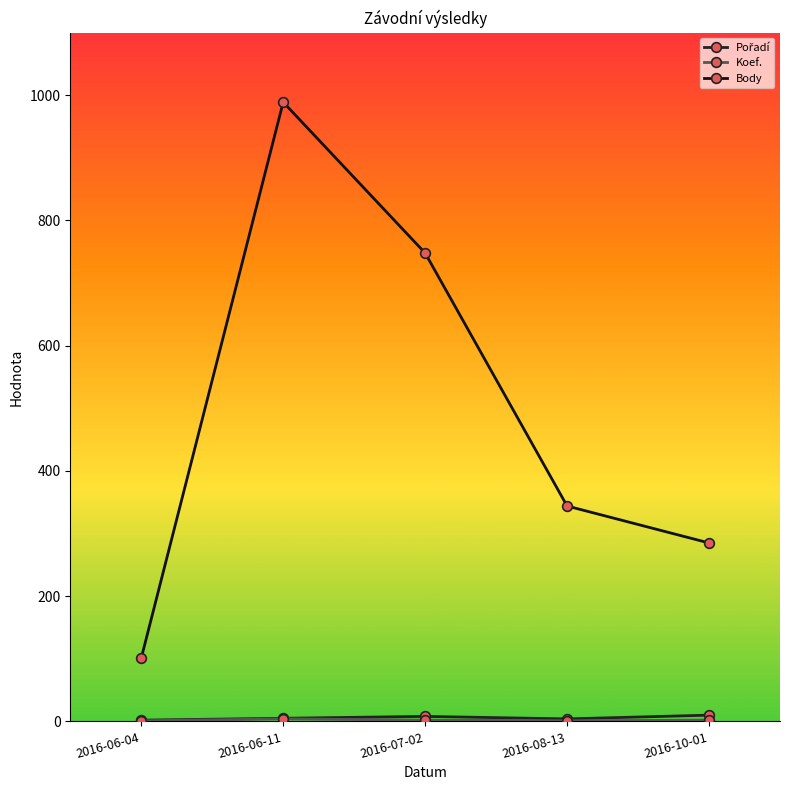

Count the number of categories in the chart.

5